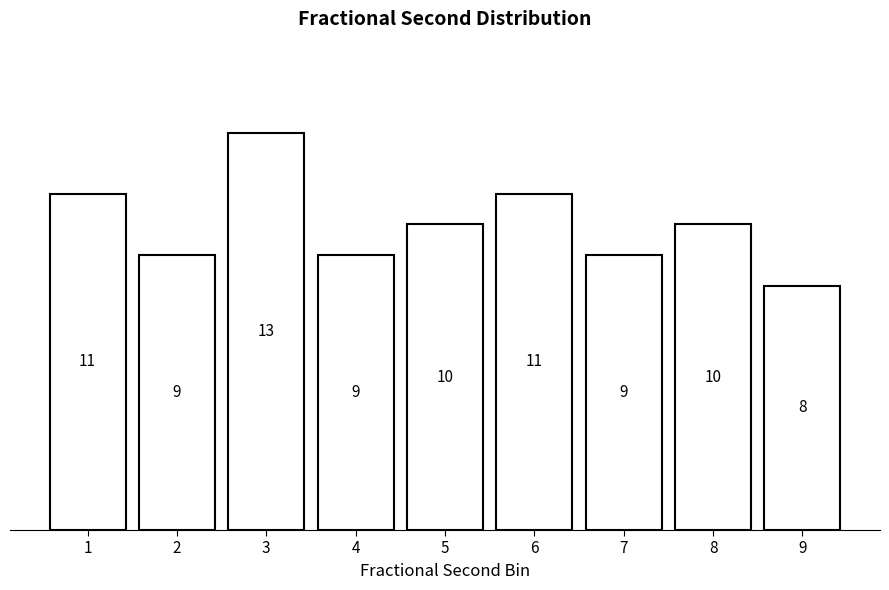

Reading left to right, extract all data points from this chart.

1=11	2=9	3=13	4=9	5=10	6=11	7=9	8=10	9=8